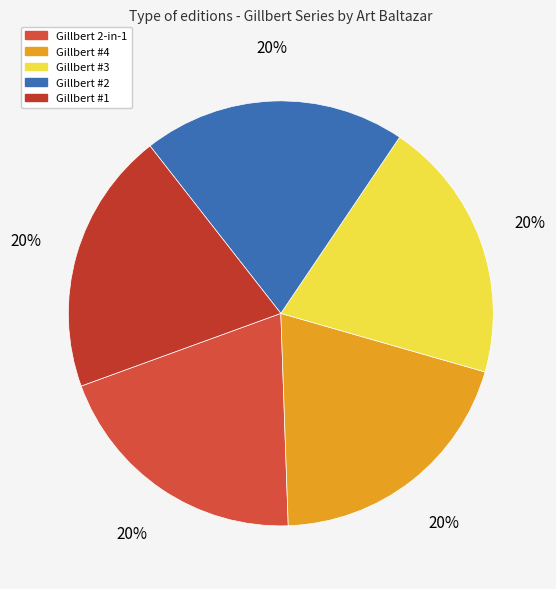

Combined, do Gillbert #1 and Gillbert 2-in-1 account for over 50%?

No